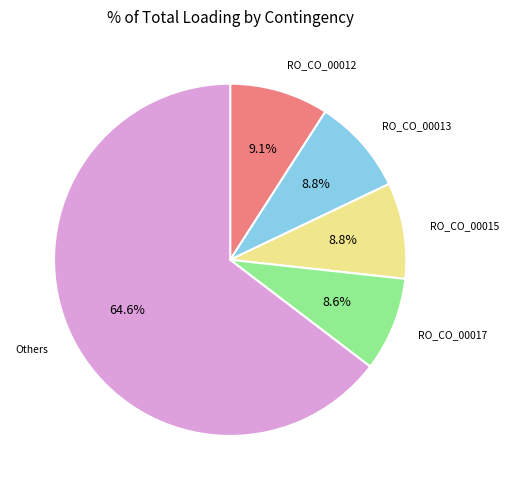

Which slice is the largest?

Others